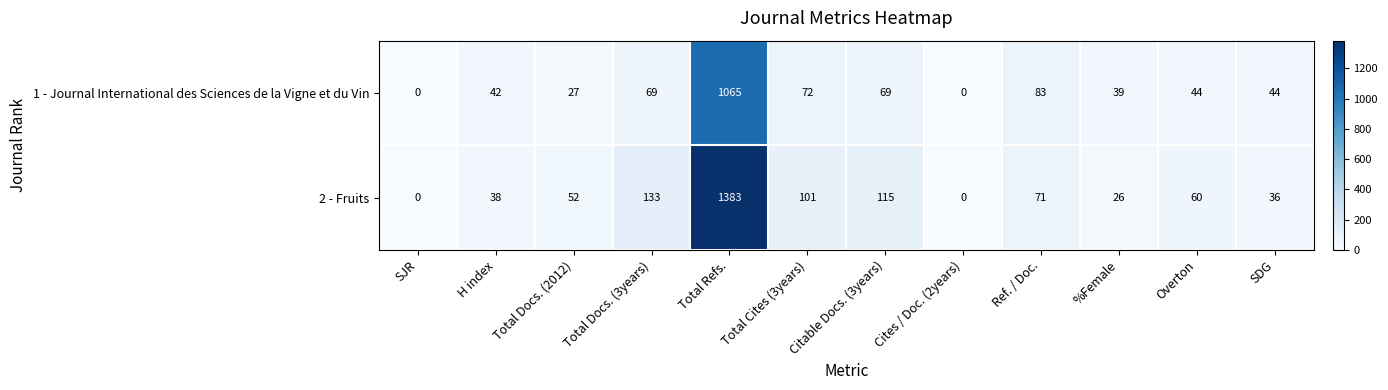

Which label corresponds to the largest value in the chart?

Total Refs.